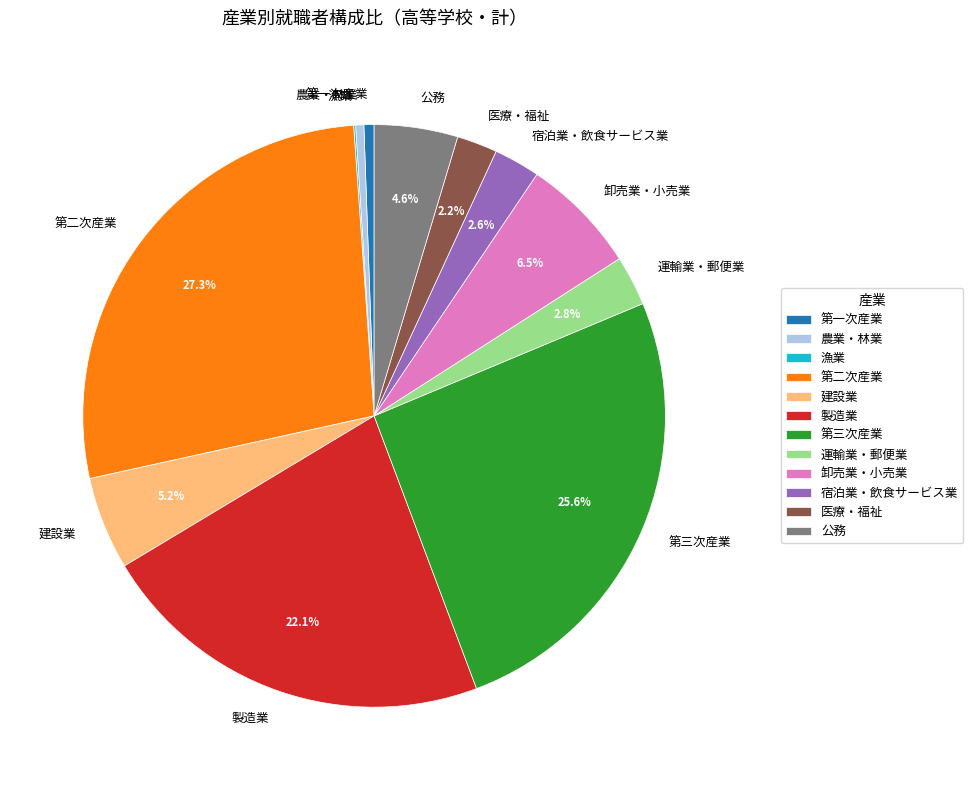

What percentage is the 運輸業・郵便業 slice, to the nearest percent?

3%